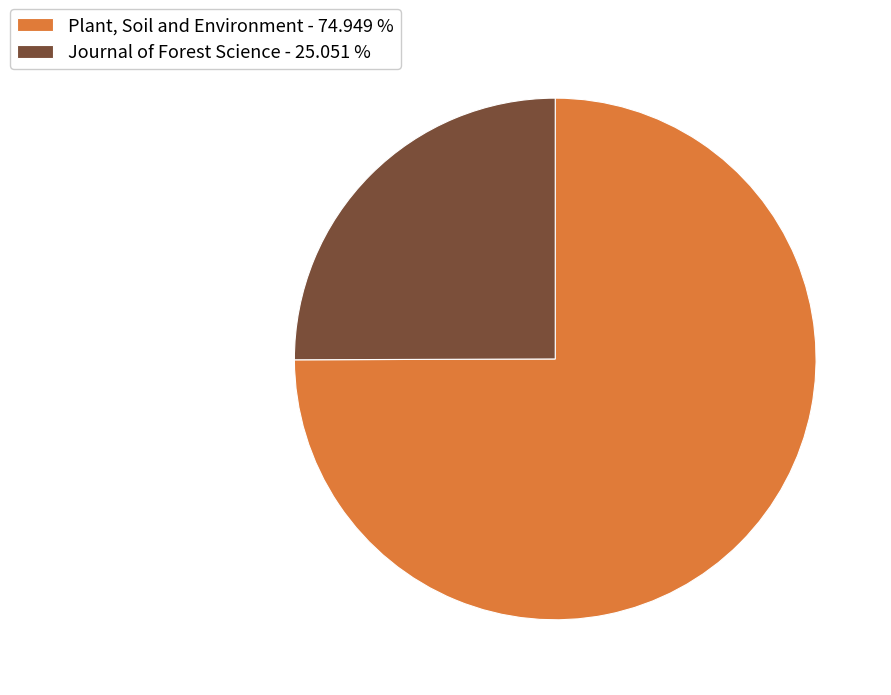

The Plant, Soil and Environment slice represents 75% of the pie. True or false?

True